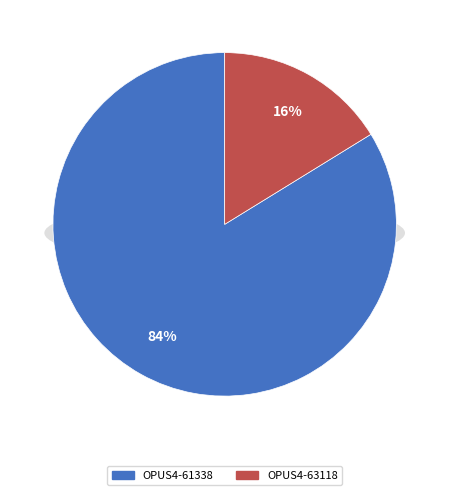

Is the sum of OPUS4-63118 and OPUS4-61338 greater than half?

Yes